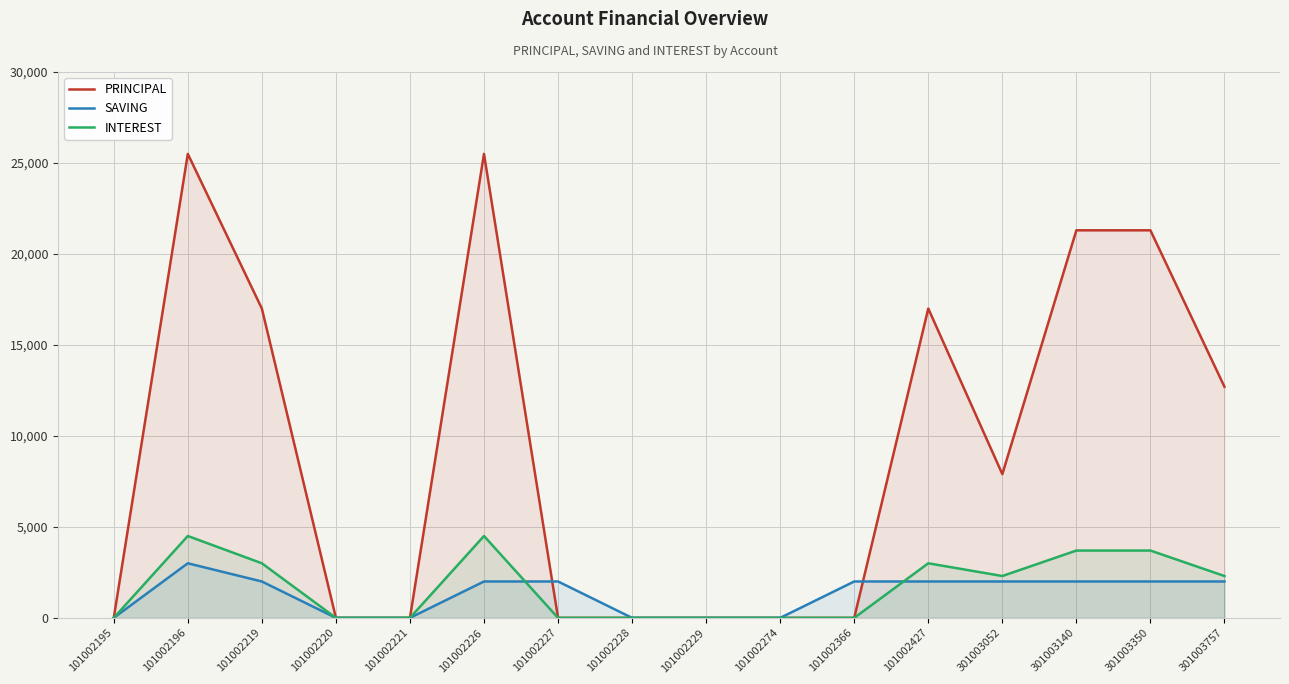

Where do INTEREST and SAVING first cross each other?

101002226 and 101002227